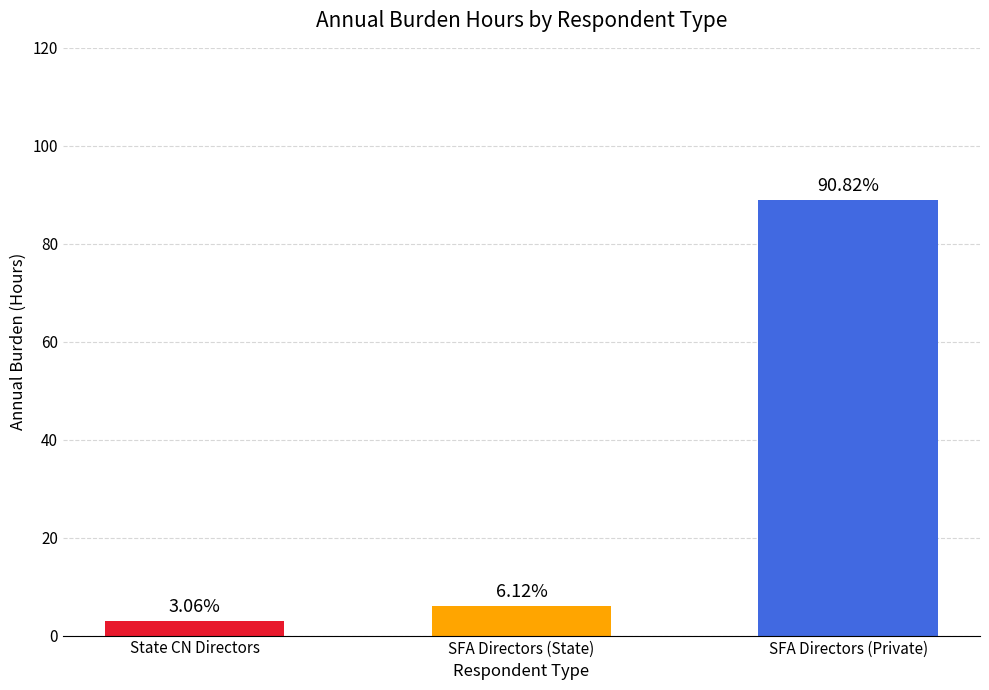

Reading left to right, what are all the values shown in this chart?

State CN Directors=3	SFA Directors (State)=6	SFA Directors (Private)=89